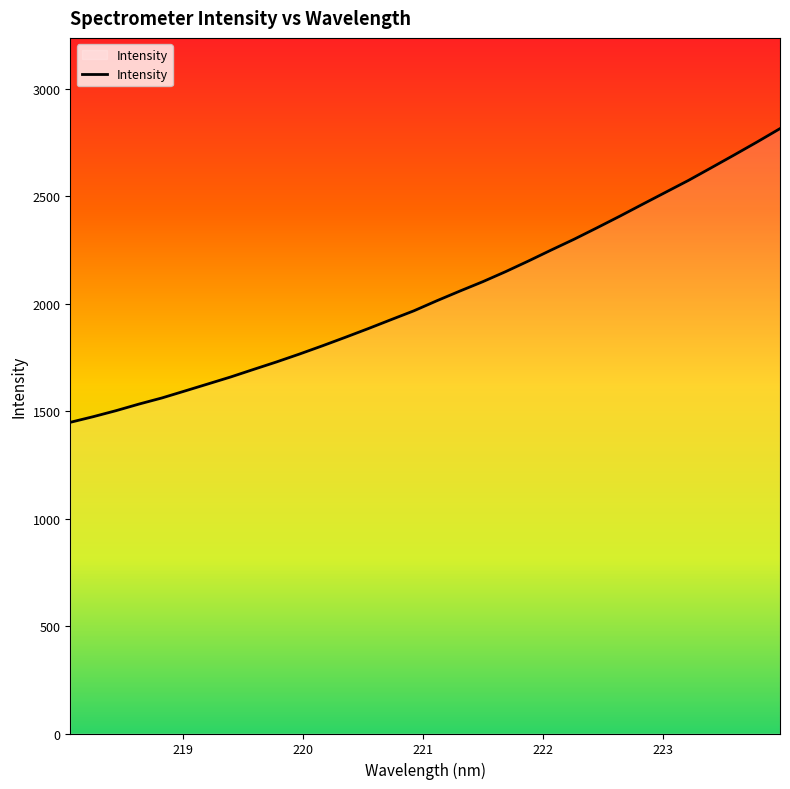

How many lines are shown in the chart?

1